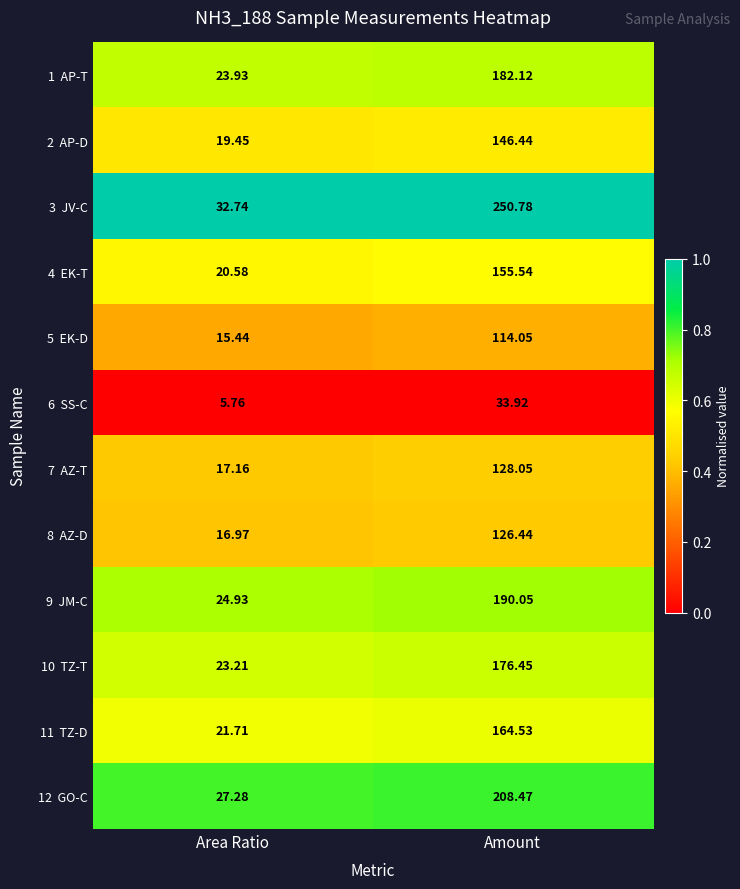

Which category has the lowest value across all series?

Area Ratio